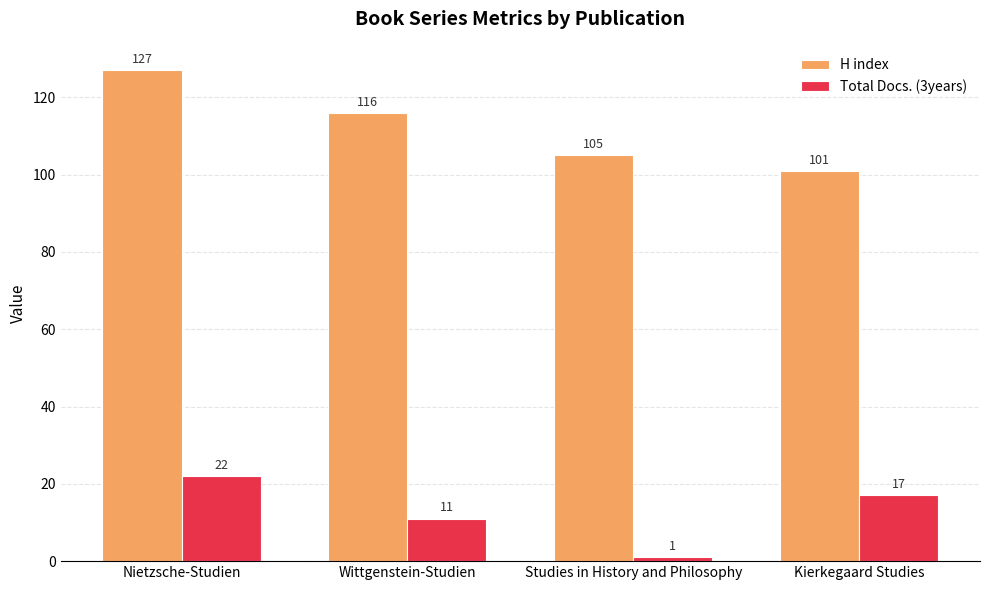

At how many categories does at least one series exceed 26?

4